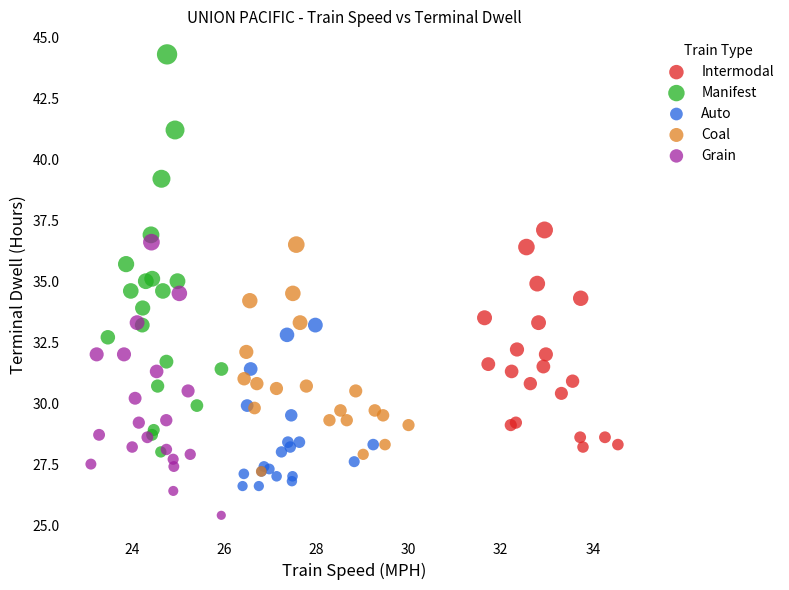

Which series has the largest Y range (max minus min)?

Manifest